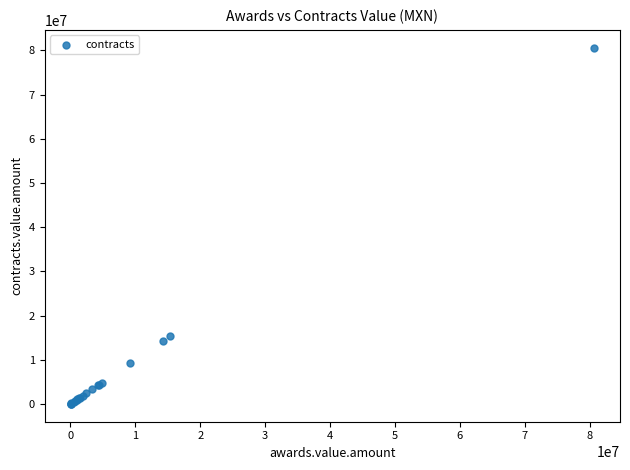

What Y value in the scatter plot is closest to 40328186?

15367916.5